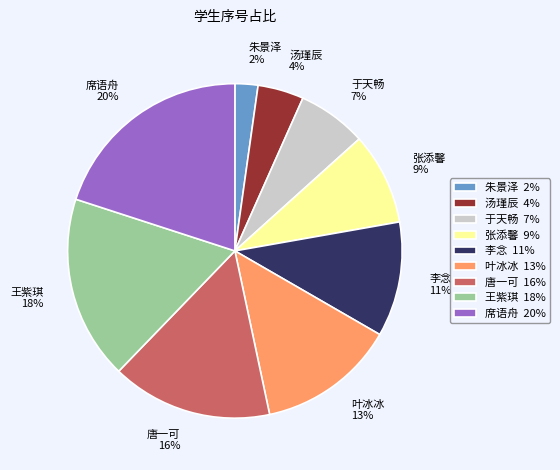

Which has a higher value, 唐一可 or 李念?

唐一可